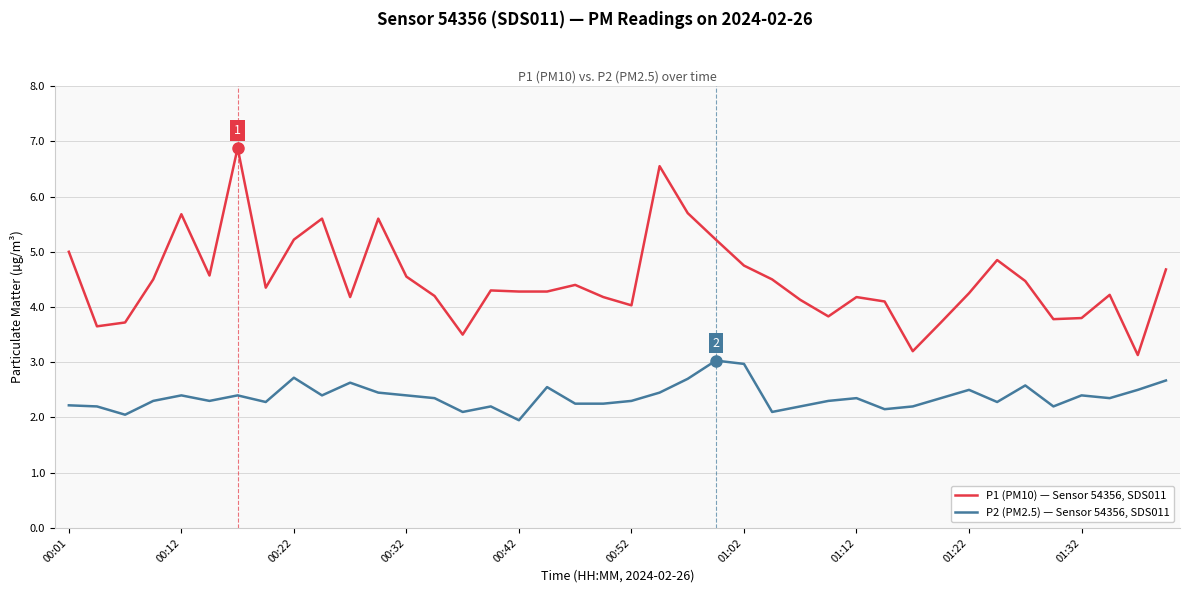

True or false: P1 (PM10) — Sensor 54356, SDS011 and P2 (PM2.5) — Sensor 54356, SDS011 intersect in this chart.

False